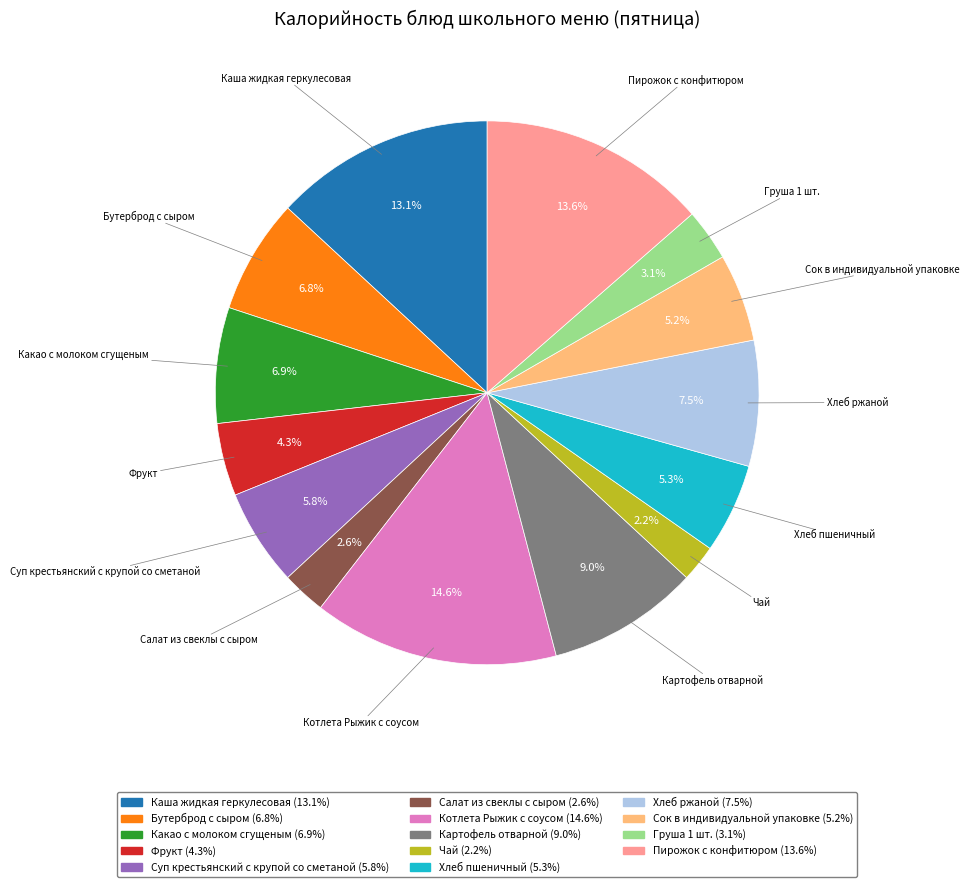

How many slices are in this pie chart?

14